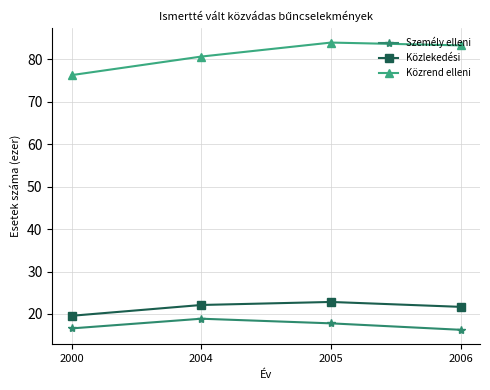

Rank the series by their maximum value, from highest to lowest.

Közrend elleni, Közlekedési, Személy elleni